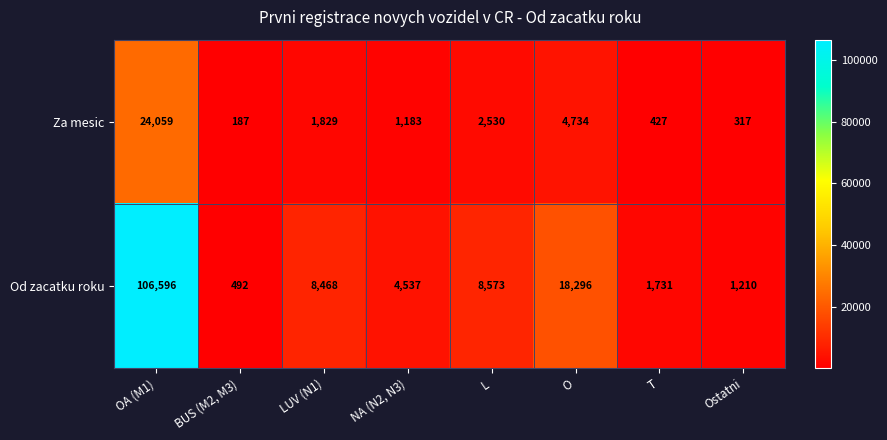

The value of Za mesic at BUS (M2, M3) is 187. True or false?

True